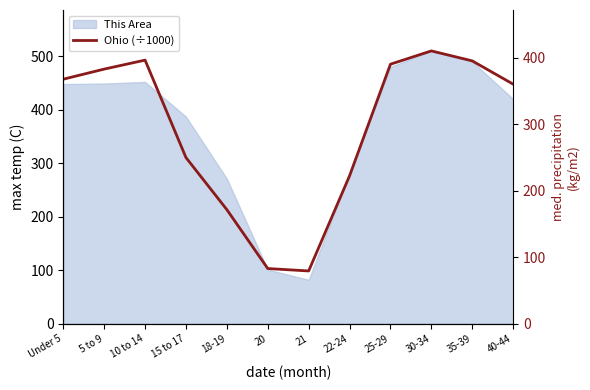

True or false: the data shows 367.5 at Under 5.

True